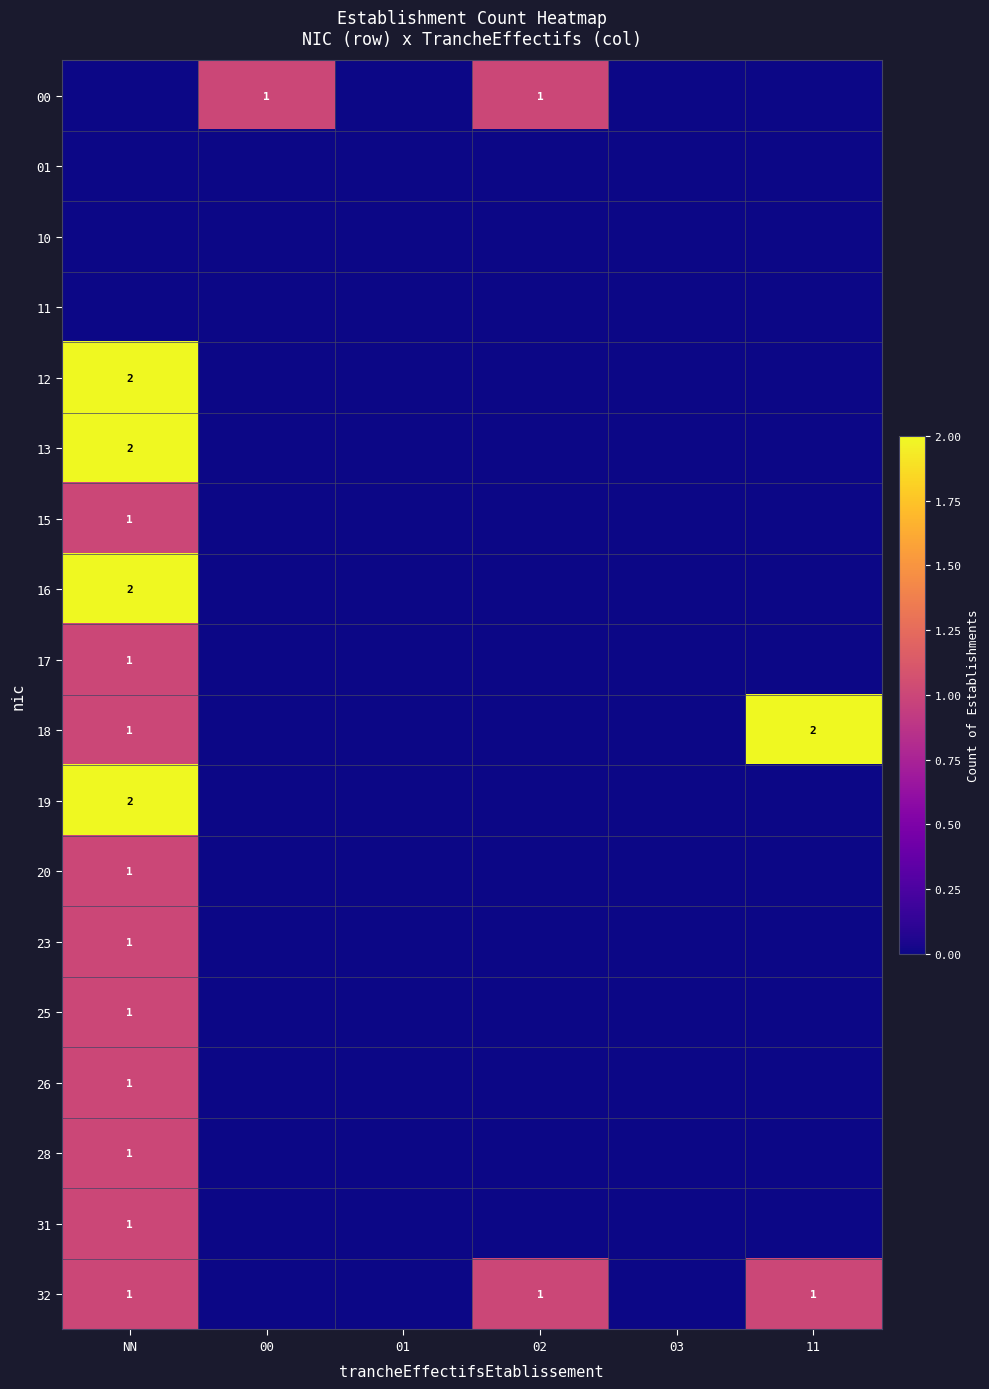

Between 00 and NN, which is larger?

00